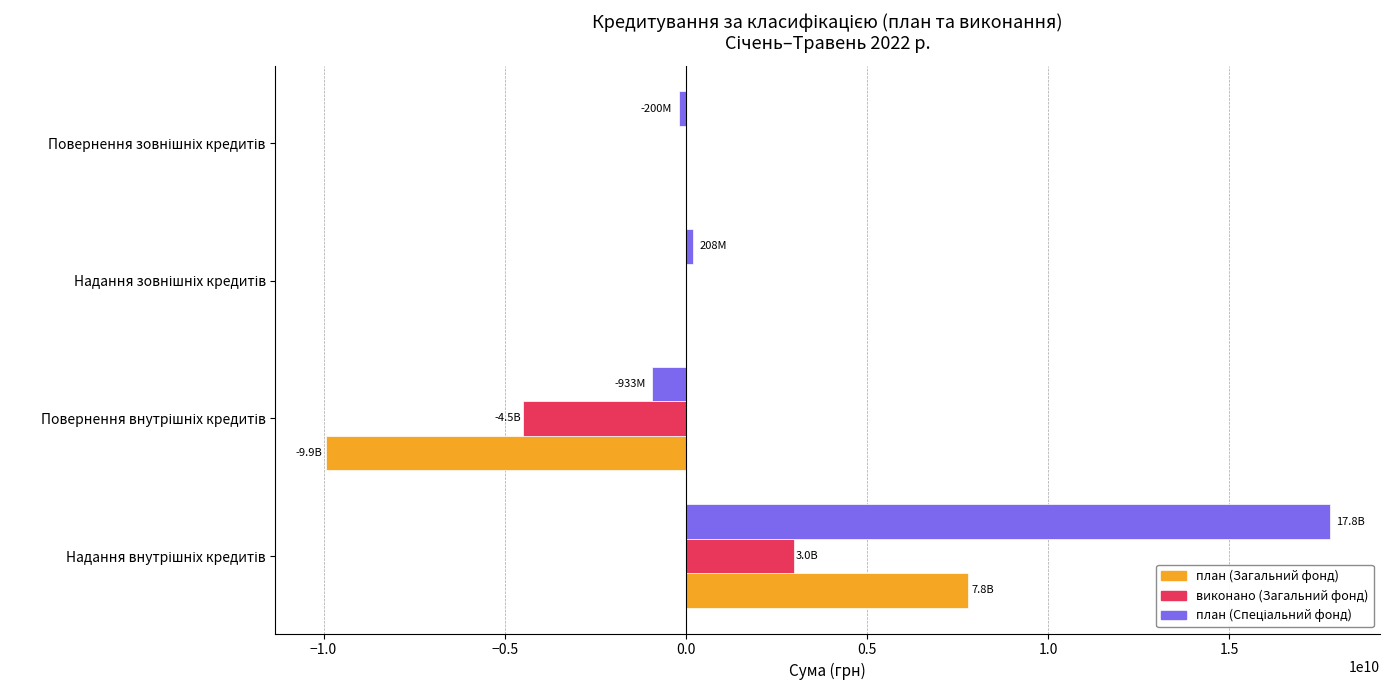

What is the sum of all виконано (Загальний фонд) values?

-1498169295.4